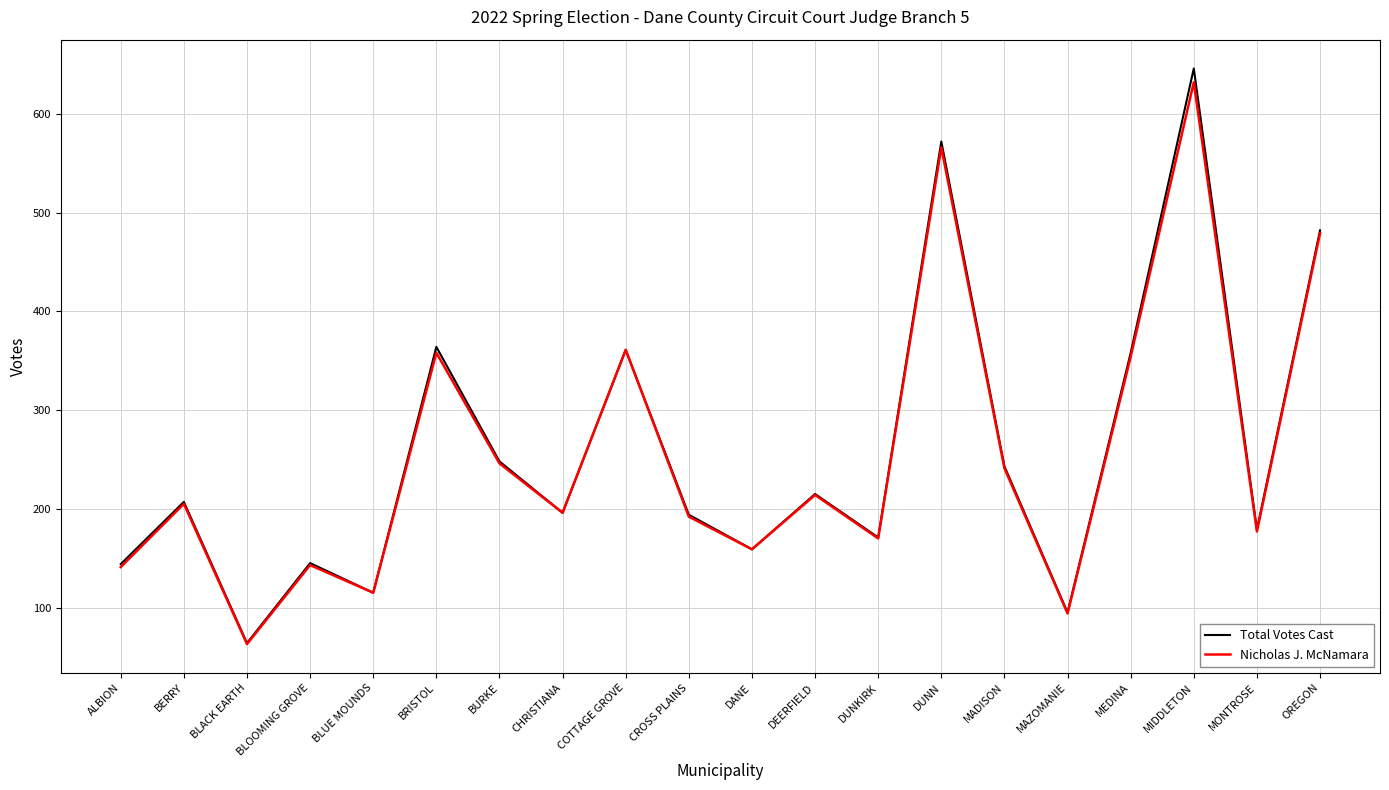

At which label does Total Votes Cast reach its peak?

MIDDLETON